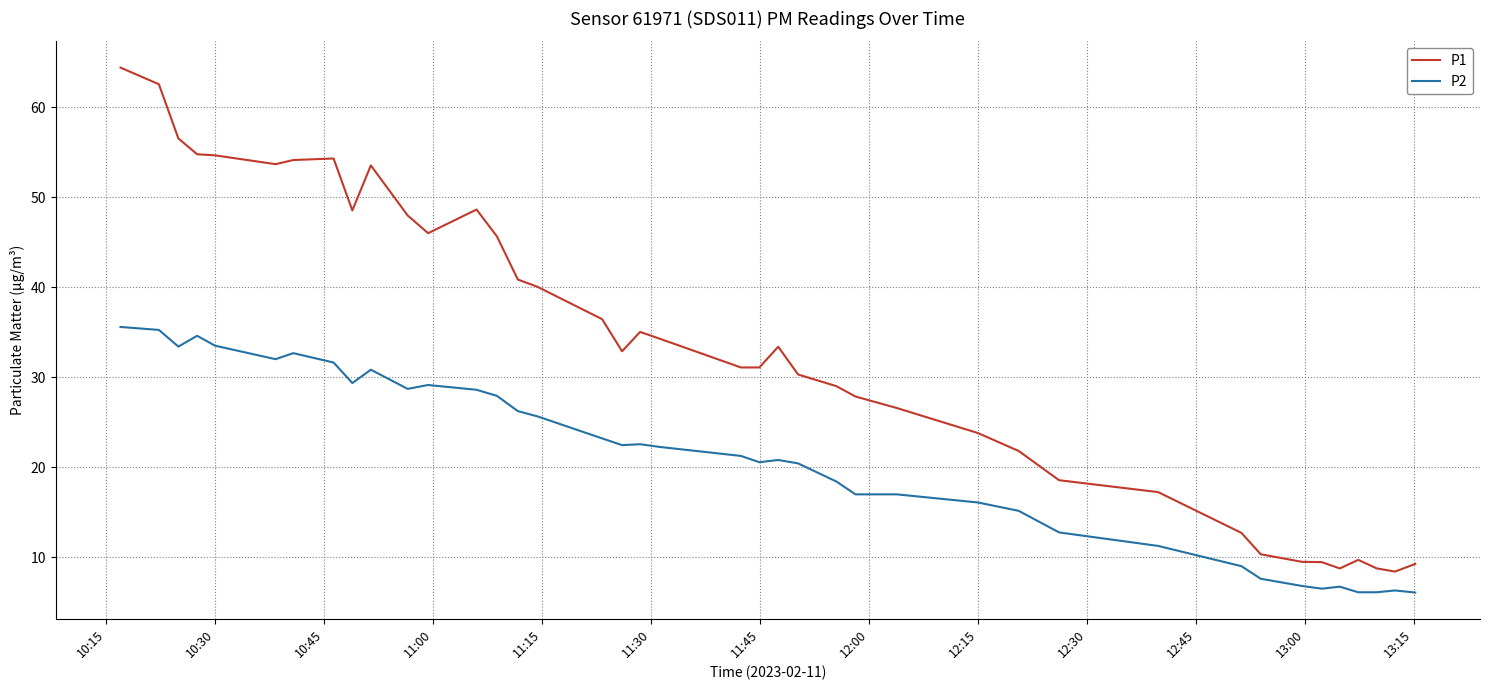

What is the difference between the maximum and minimum values in the P2 series?

29.5